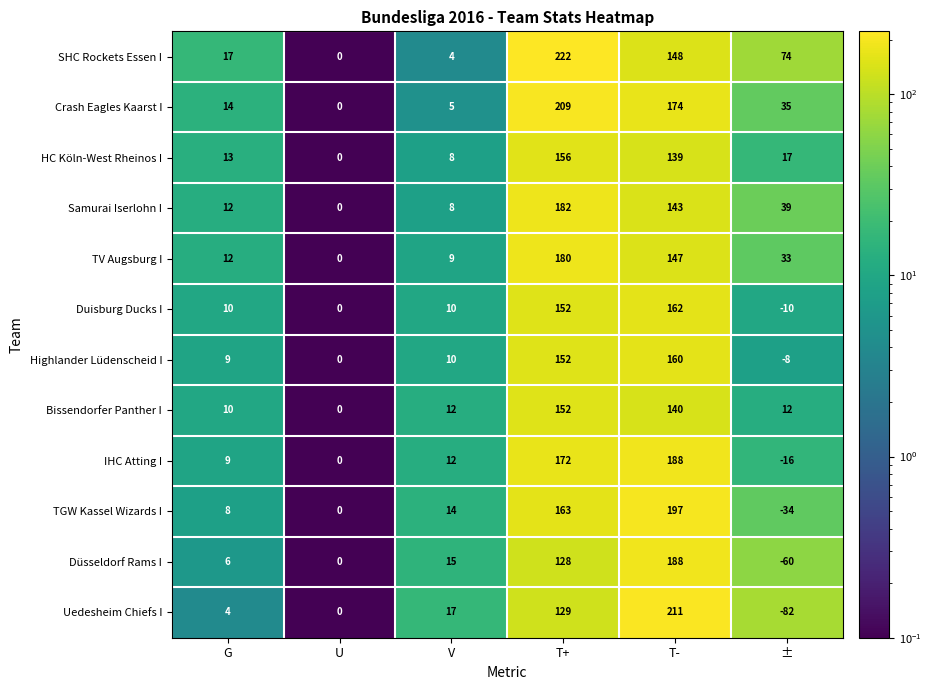

The value of Uedesheim Chiefs I at U is -124. True or false?

False